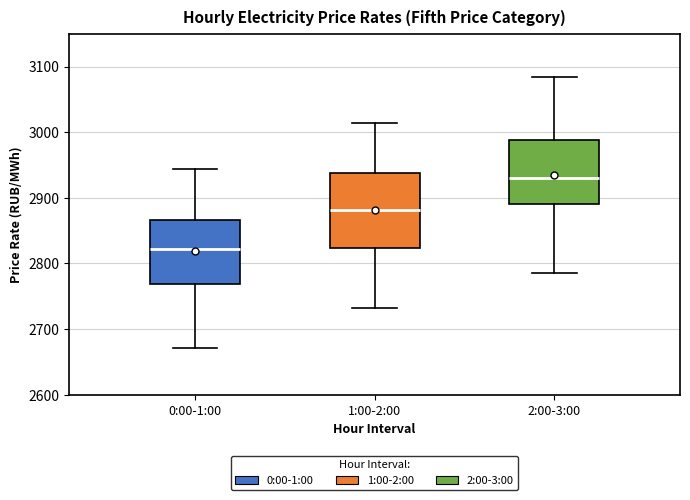

Reading left to right, read every box against the y-axis: the position of its median line, the range the box covers, and the ends of its whiskers. The values are not printed on the chart, so give them approximately, as read against the axis.

0:00-1:00: median 2820, box 2770 to 2870, whiskers 2670 to 2940
1:00-2:00: median 2880, box 2820 to 2940, whiskers 2730 to 3010
2:00-3:00: median 2930, box 2890 to 2990, whiskers 2790 to 3080